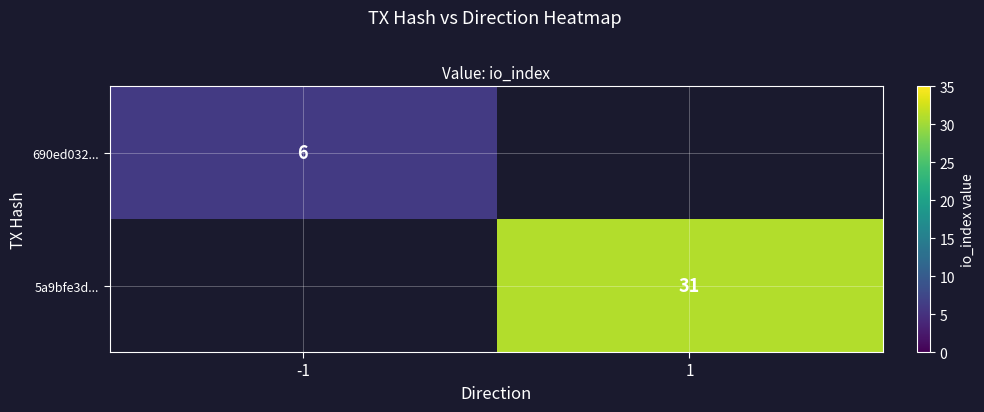

Read the 690ed032... value at -1.

6.0